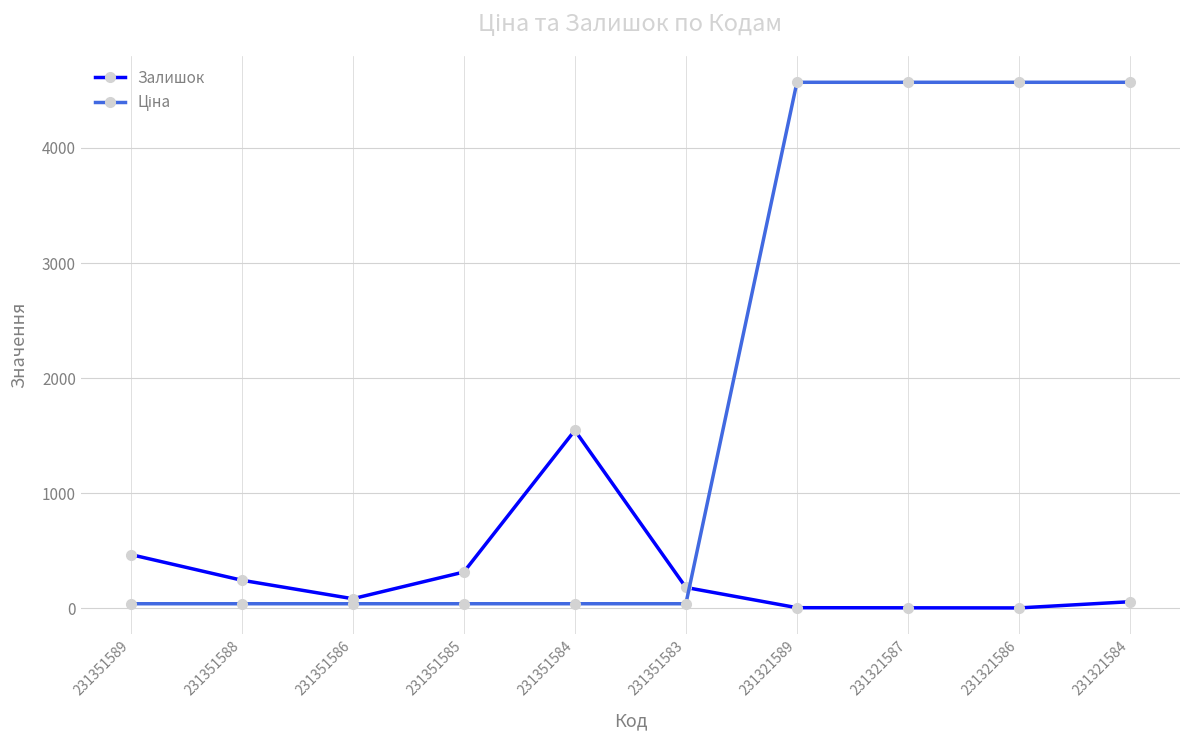

What is the greatest value displayed?

4571.4